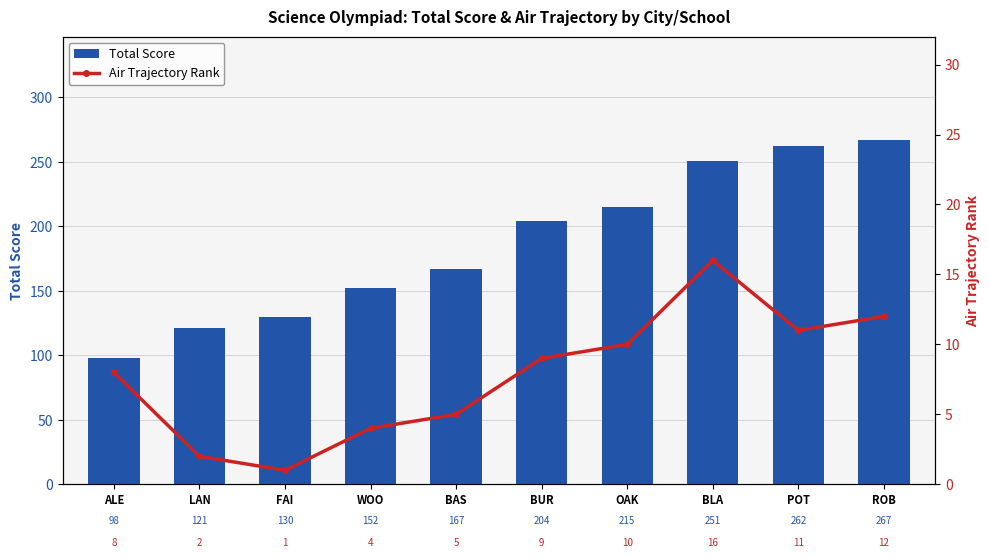

What is the sum of all Total Score values?

1867